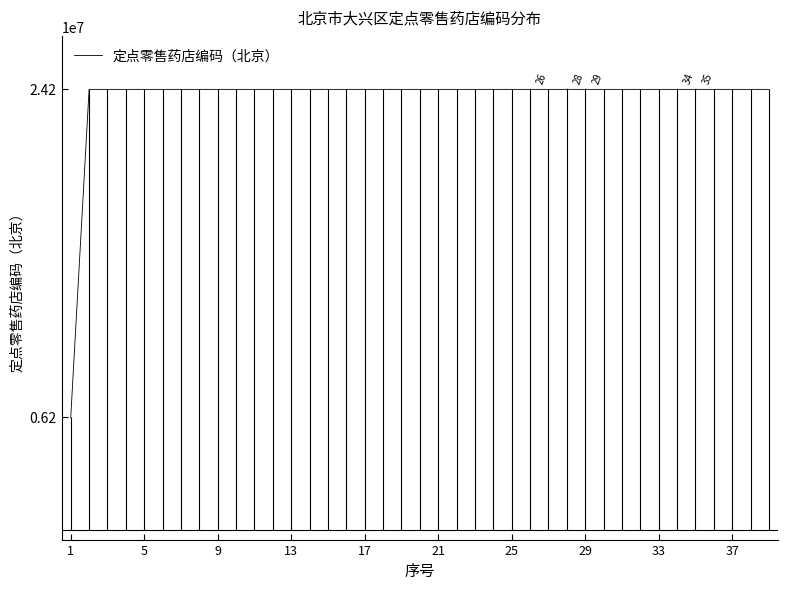

What value does the data have at 1, to the nearest 10?

6200060